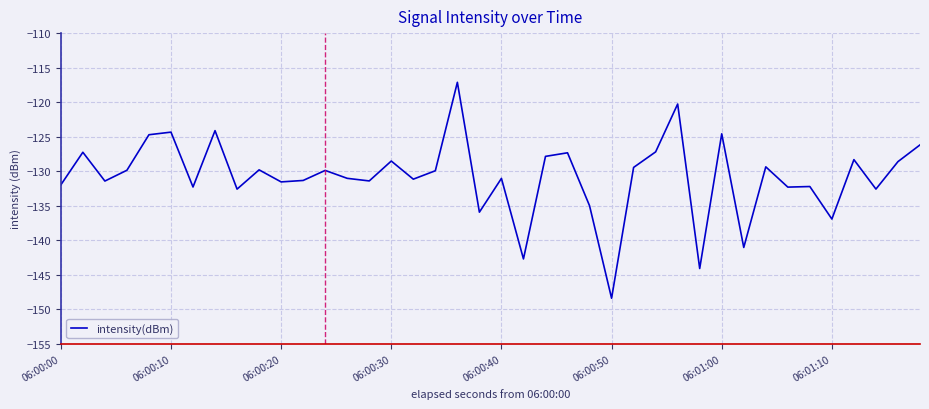

What is the greatest value displayed?

-117.1